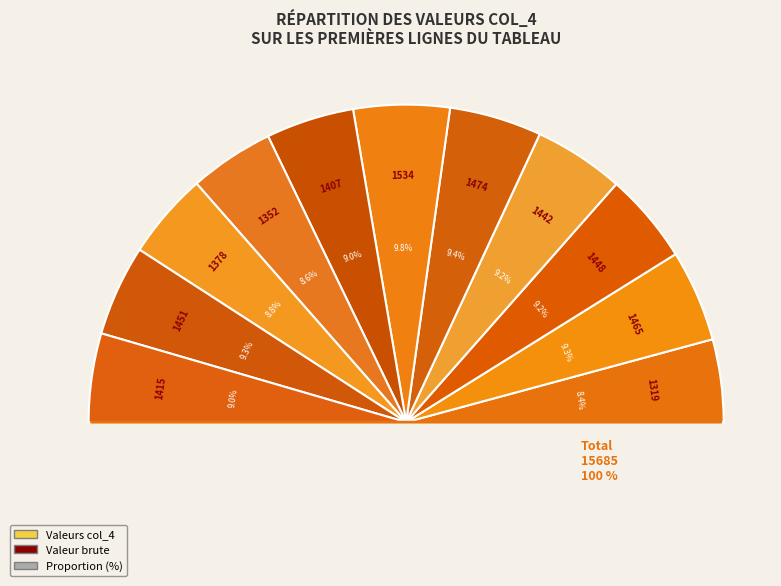

Which category has the smallest portion of the pie?

1319